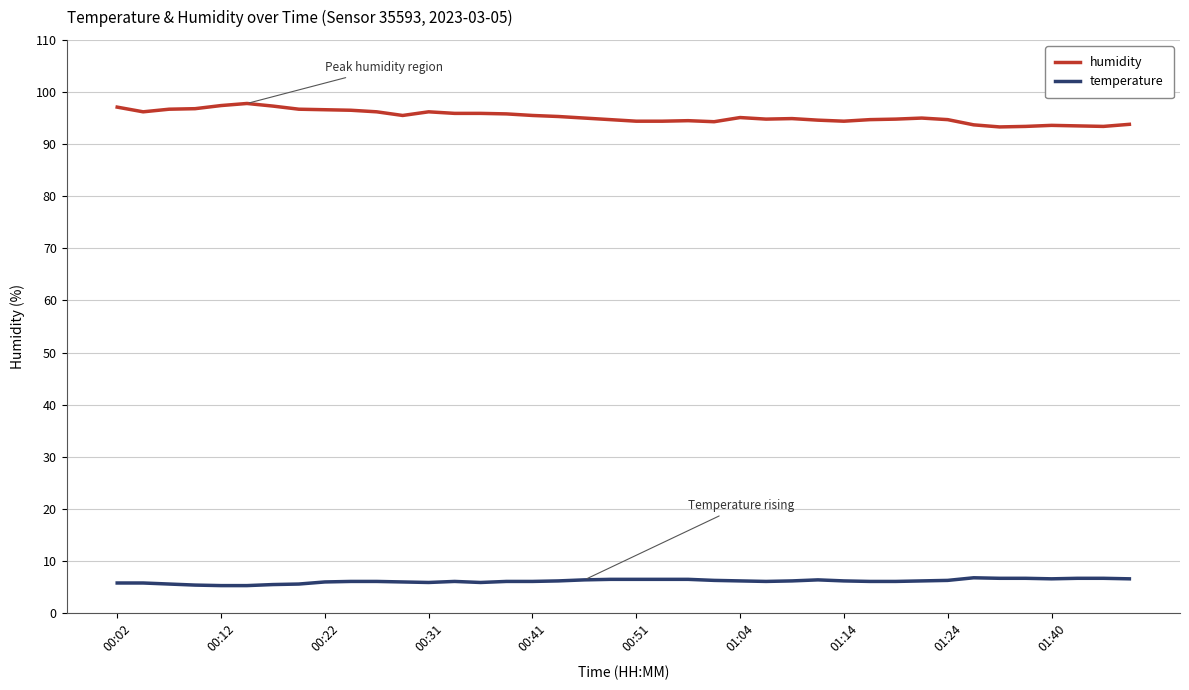

Which series has the largest total across all categories?

humidity